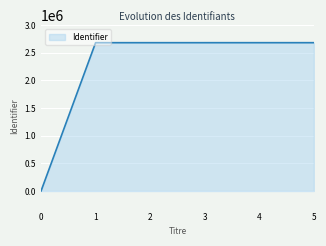

What is the difference between the second highest and minimum values?

2681282